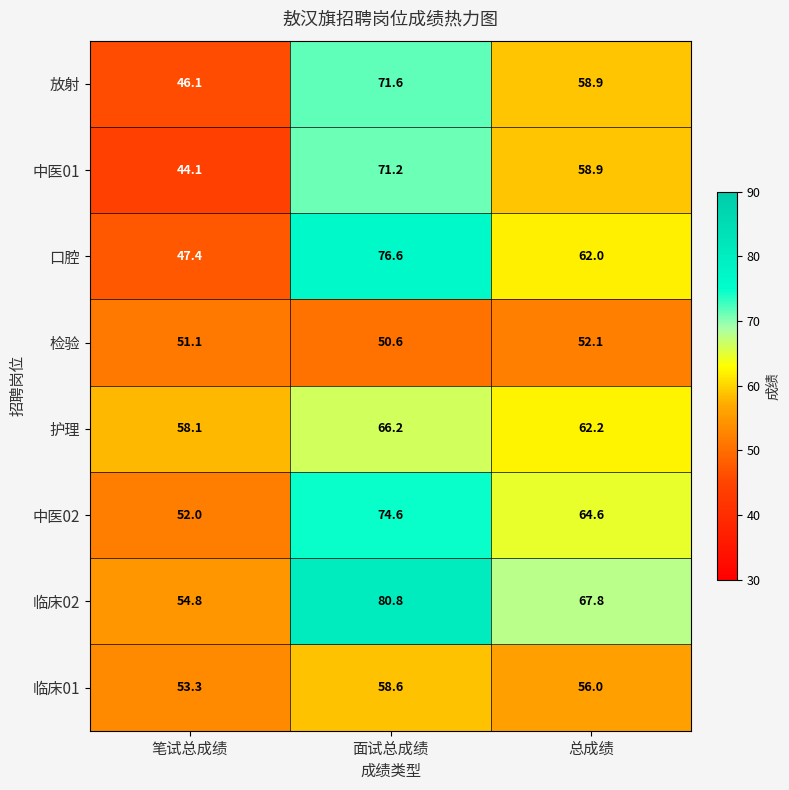

Which series has the largest total across all categories?

临床02